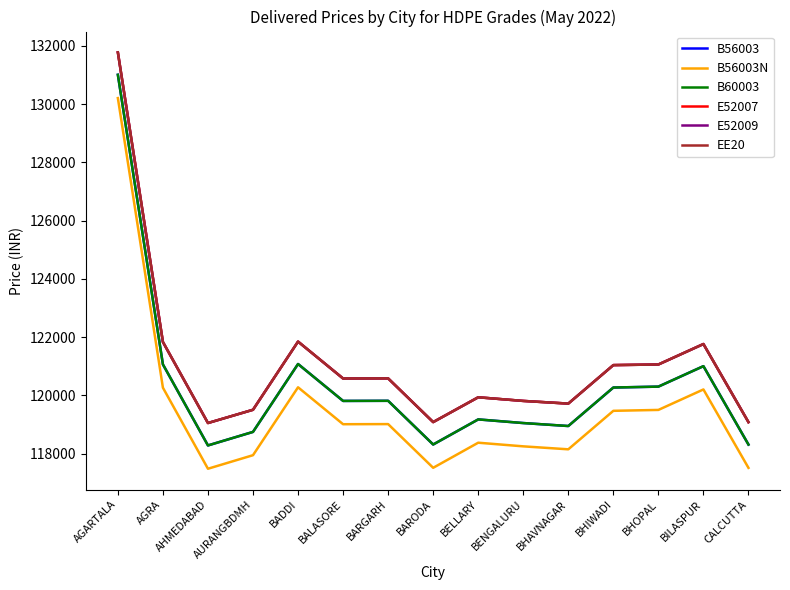

True or false: E52009 and E52007 cross at least once.

False